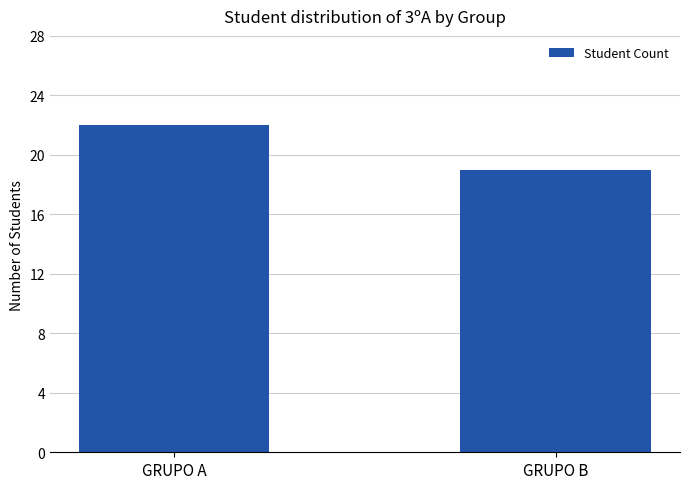

What is the difference between the maximum and minimum values?

3